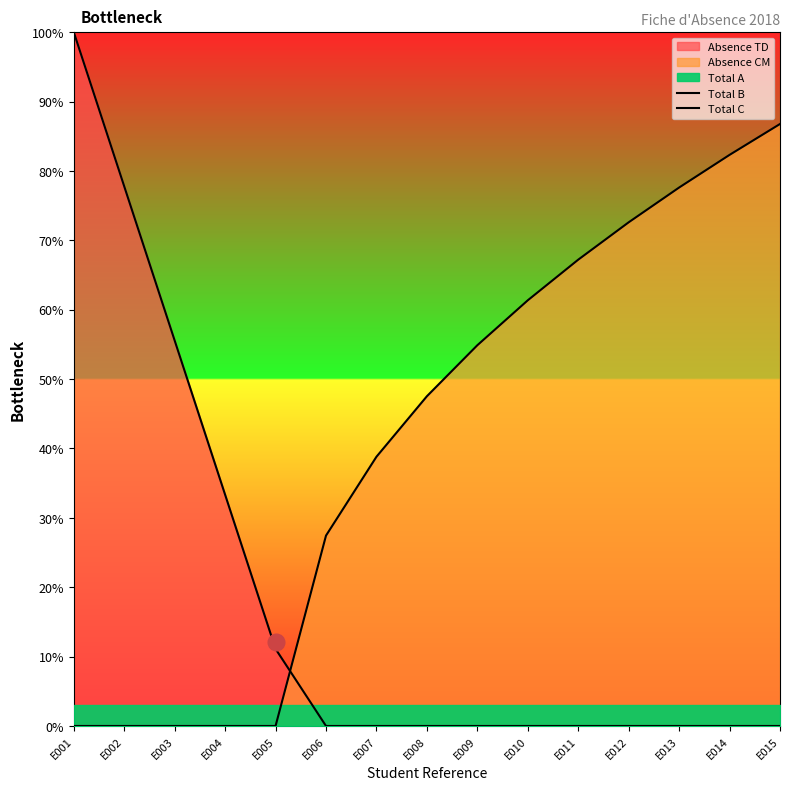

Between E011 and E010, which is larger?

E011